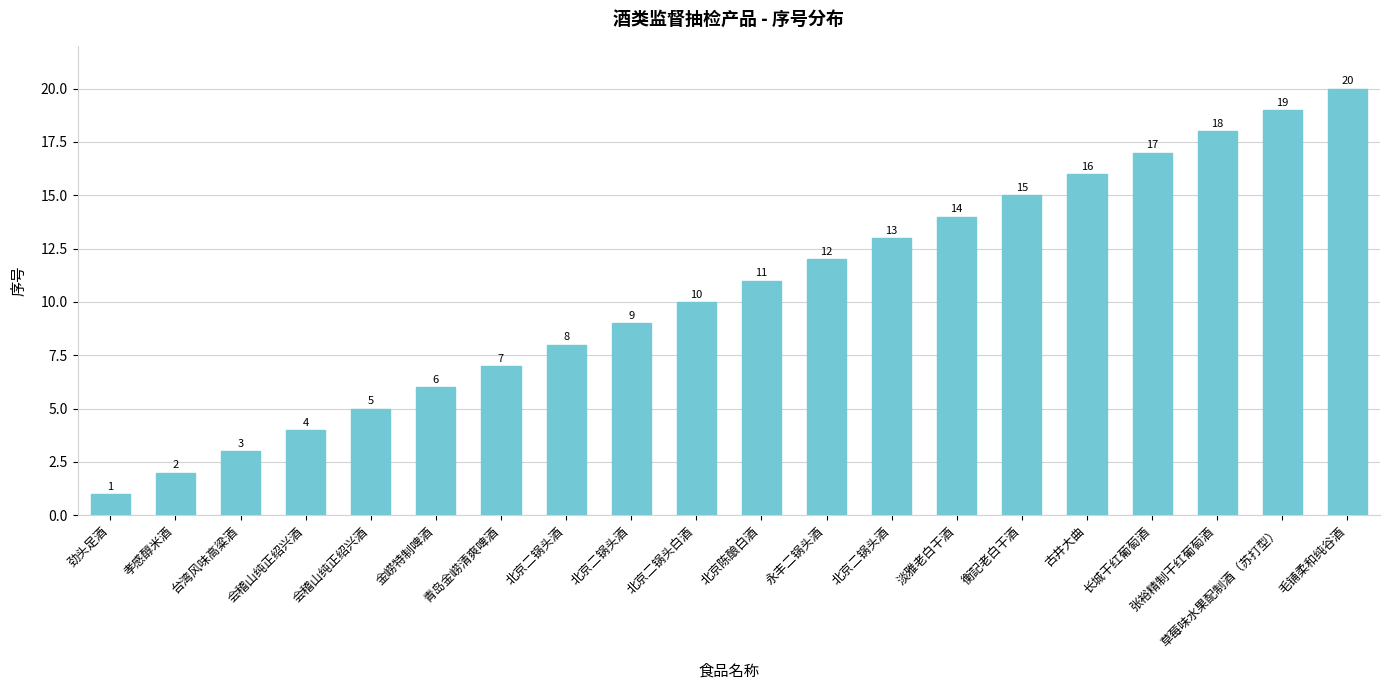

List the labels in order of value, largest first.

毛铺柔和纯谷酒, 草莓味水果配制酒（苏打型）, 张裕精制干红葡萄酒, 长城干红葡萄酒, 古井大曲, 衡記老白干酒, 淡雅老白干酒, 北京二锅头酒, 永丰二锅头酒, 北京陈酿白酒, 北京二锅头白酒, 北京二锅头酒, 北京二锅头酒, 青岛金崂清爽啤酒, 金崂特制啤酒, 会稽山纯正绍兴酒, 会稽山纯正绍兴酒, 台湾风味高粱酒, 孝感醇米酒, 劲头足酒